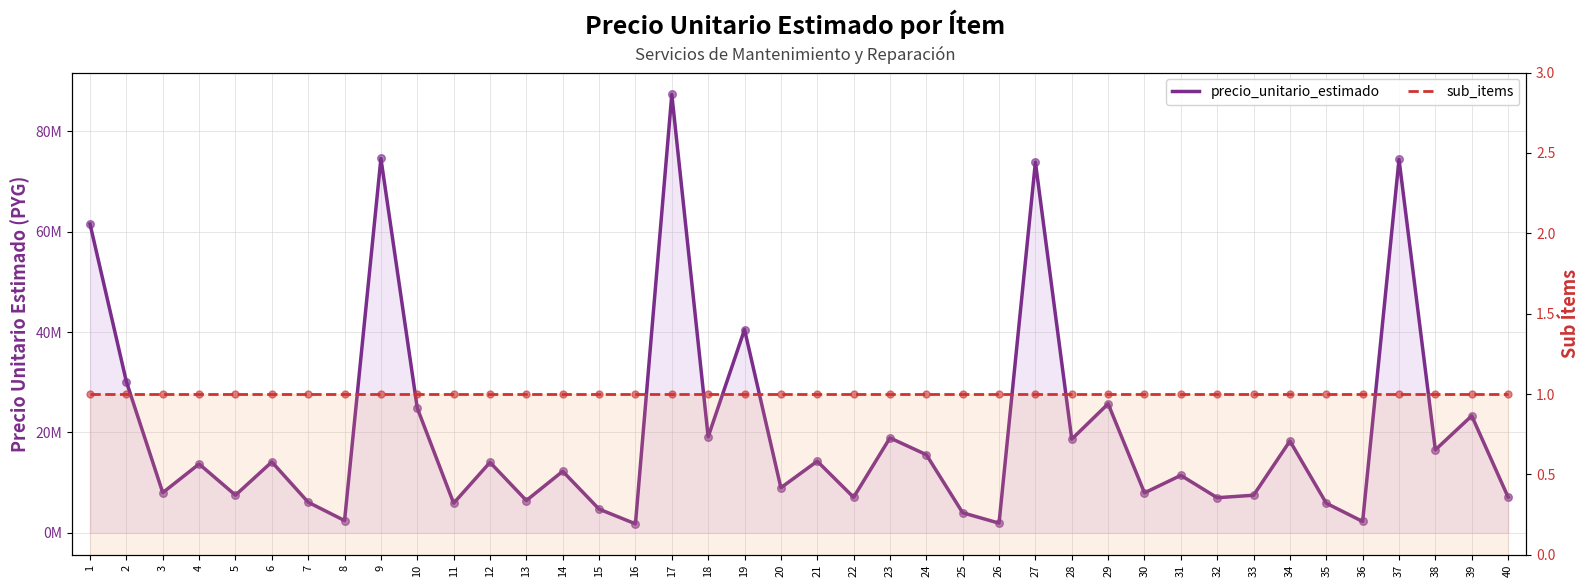

What is the total value across all series at 29?

25715583